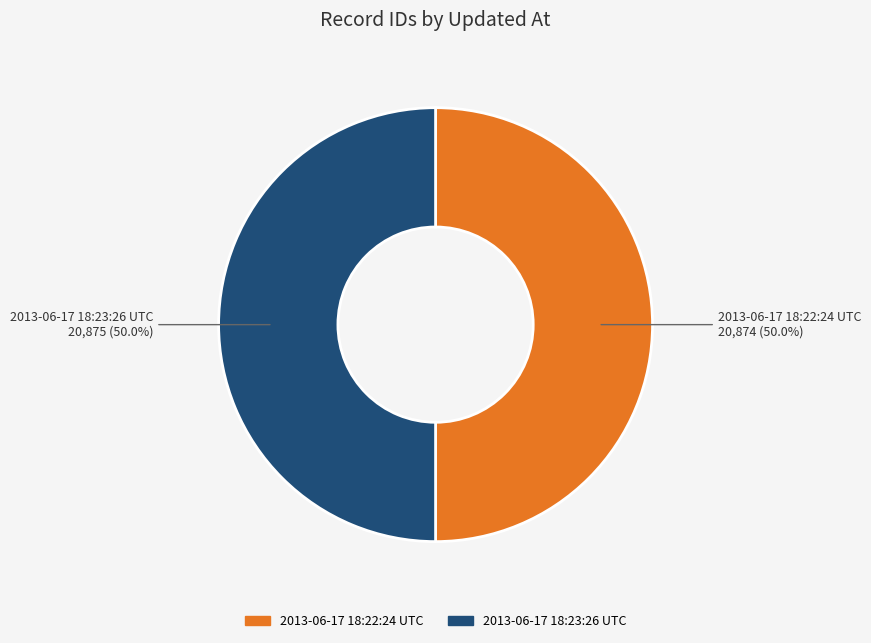

The 2013-06-17 18:22:24 UTC slice represents 58% of the pie. True or false?

False